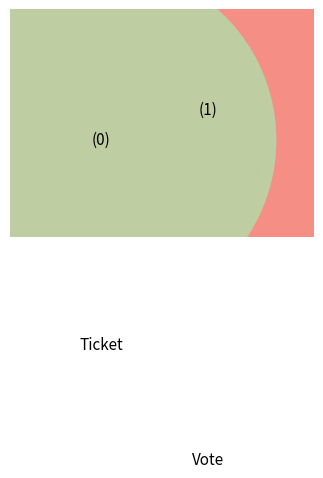

Which slice is the smallest?

Ticket